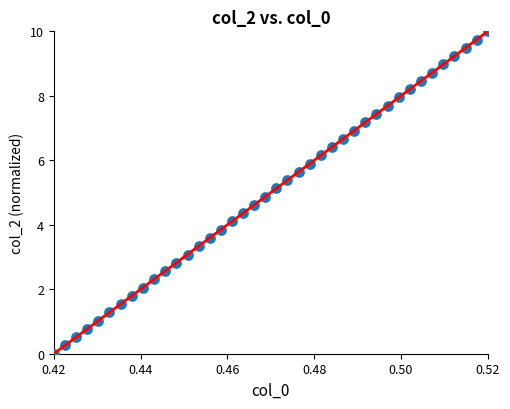

What is the range of Y values (max minus min)?

10.0